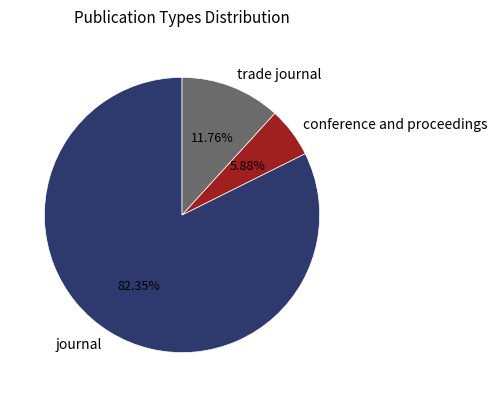

Rank the categories by value from lowest to highest.

conference and proceedings, trade journal, journal